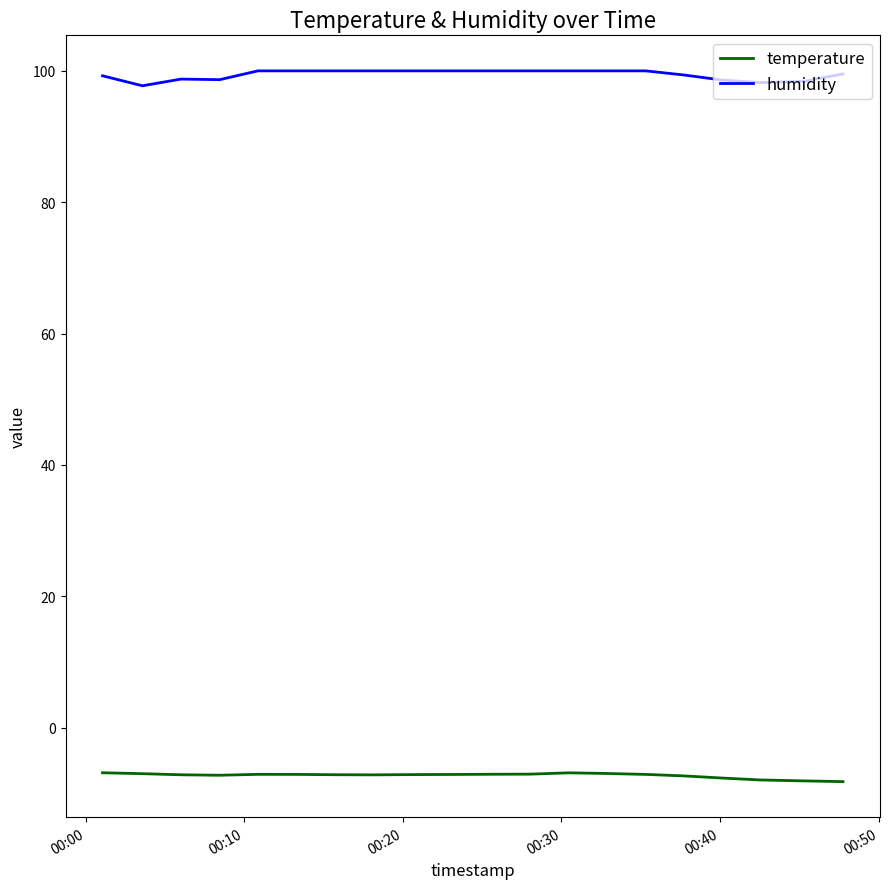

True or false: temperature and humidity intersect in this chart.

False